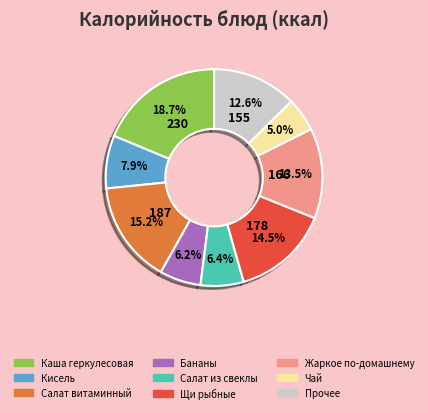

Does any single category account for the majority?

No